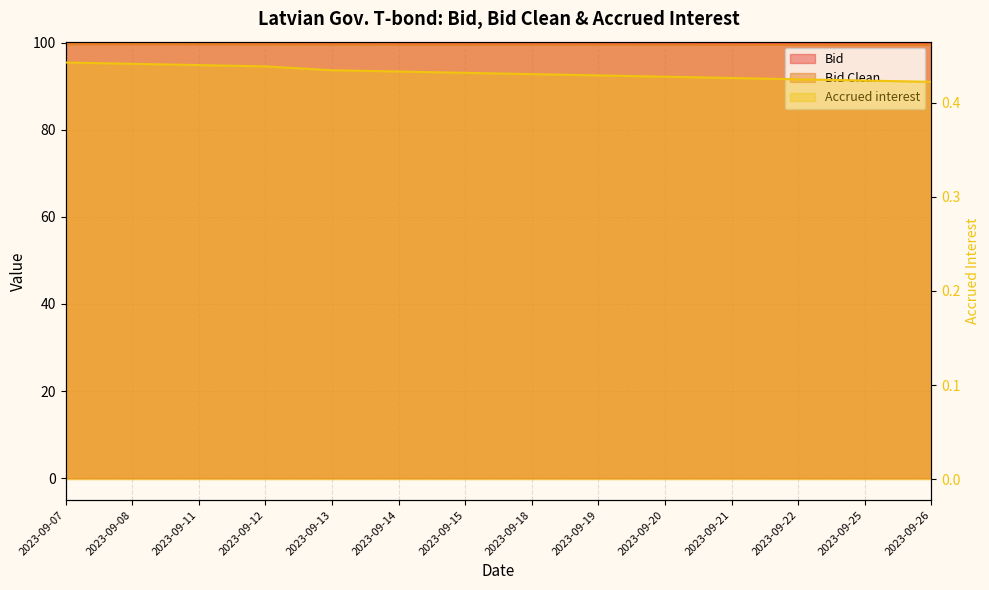

True or false: Bid Clean and Bid intersect in this chart.

False